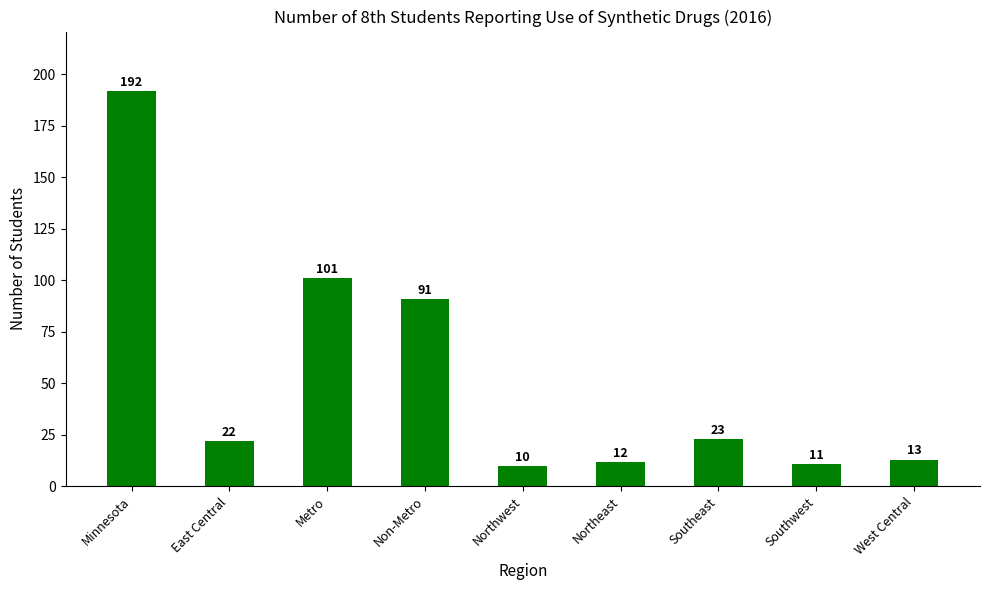

What is the label of the 8th bar from the left?

Southwest